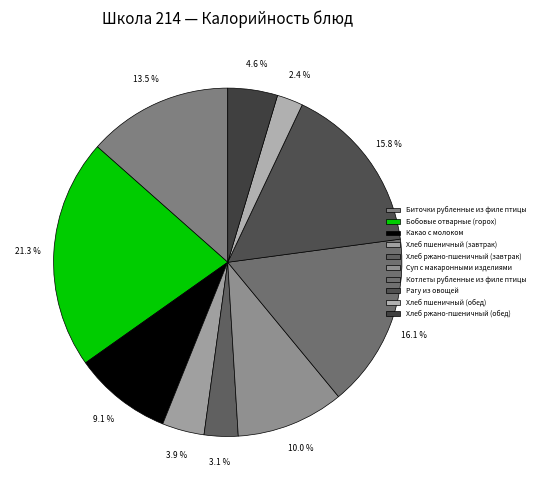

To the nearest percent, what portion does Хлеб ржано-пшеничный (завтрак) represent?

3%